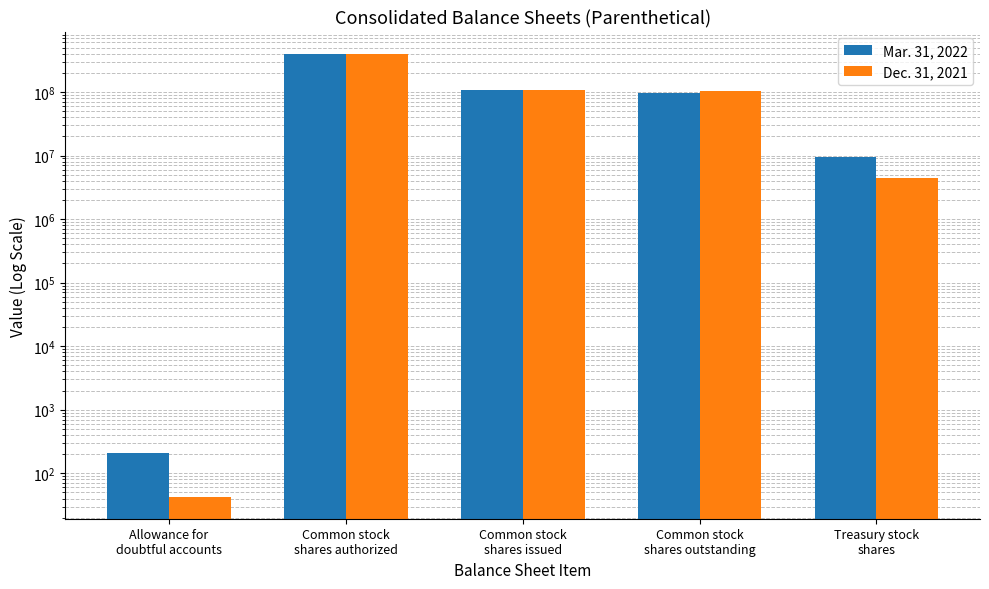

Does the chart contain any negative values?

No